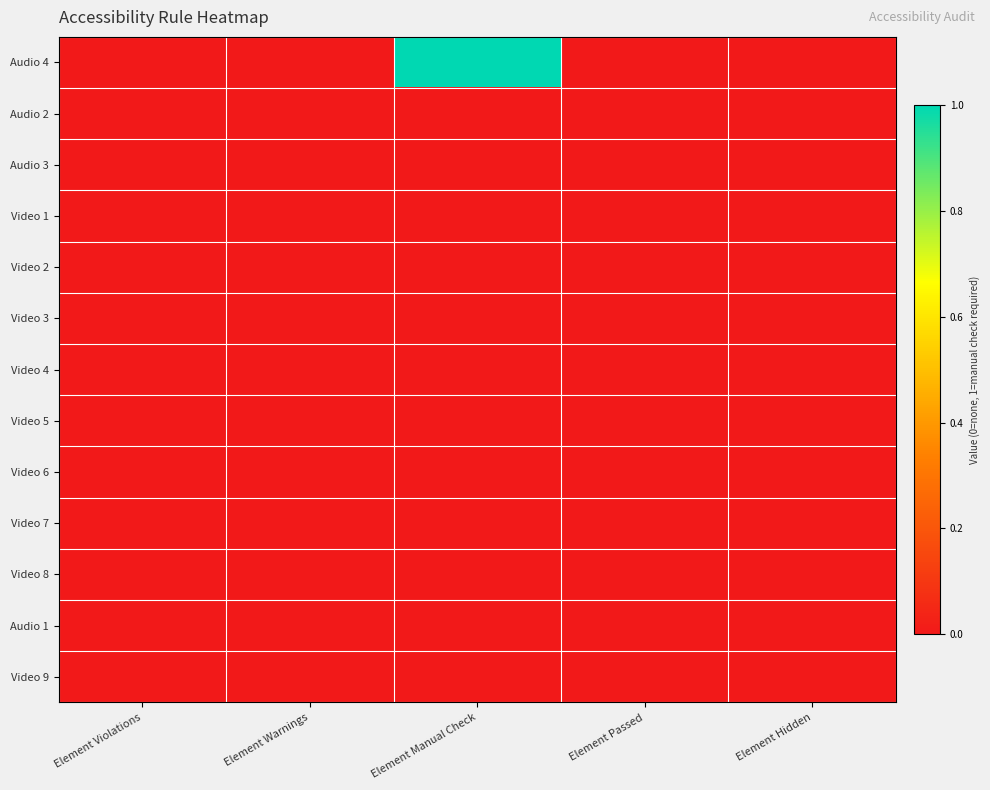

Which series has the largest total across all categories?

Audio 4